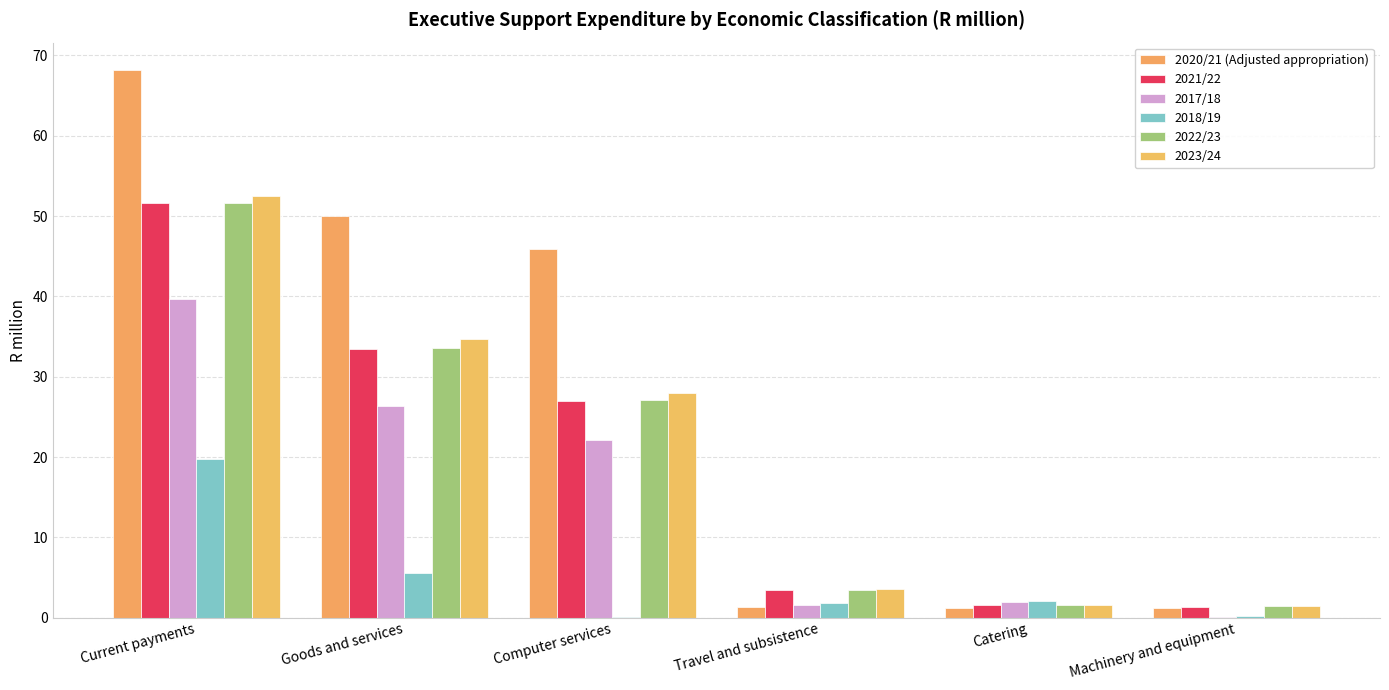

At which category is the sum across all series the highest?

Current payments